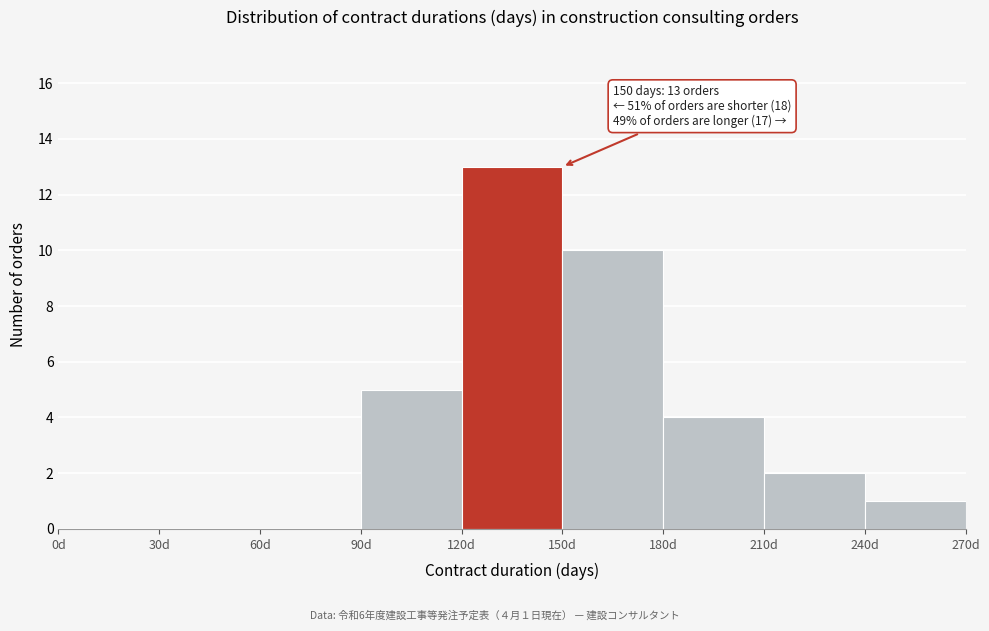

Which range on the x-axis has the tallest bar?

120 to 150